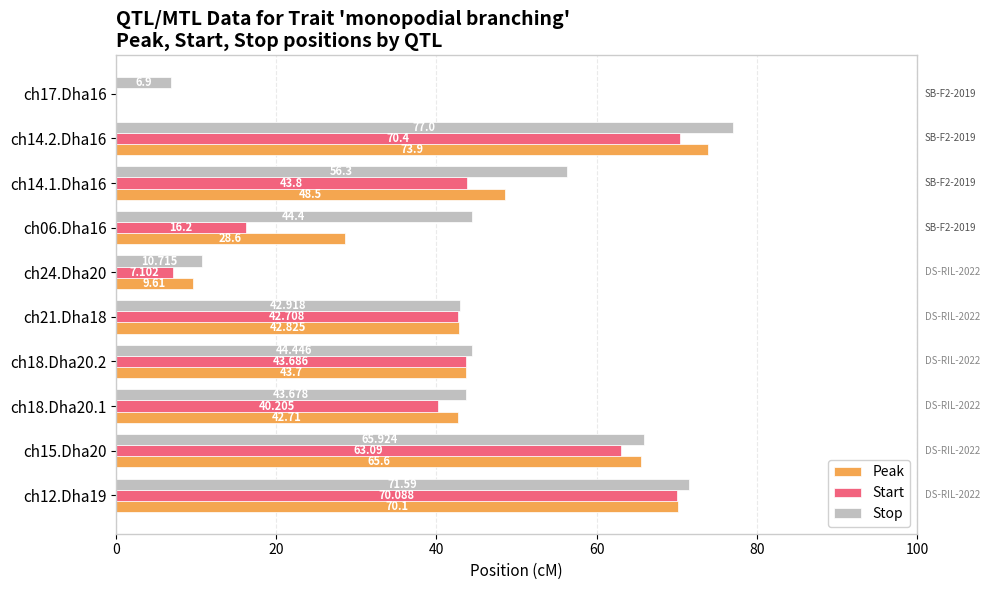

Between ch21.Dha18 and ch06.Dha16, which series saw the biggest shift?

Start